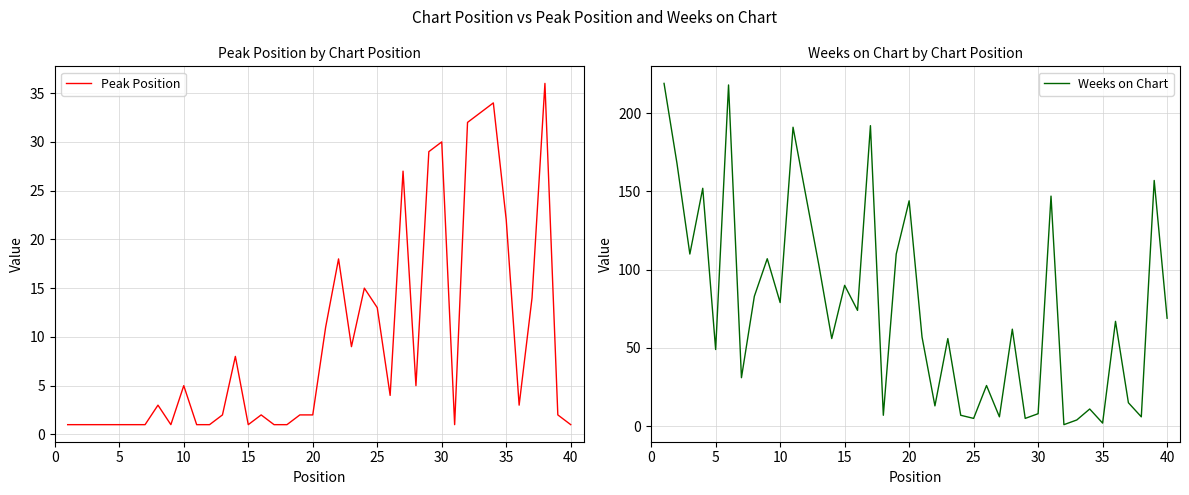

Which series has the widest spread of values?

Weeks on Chart